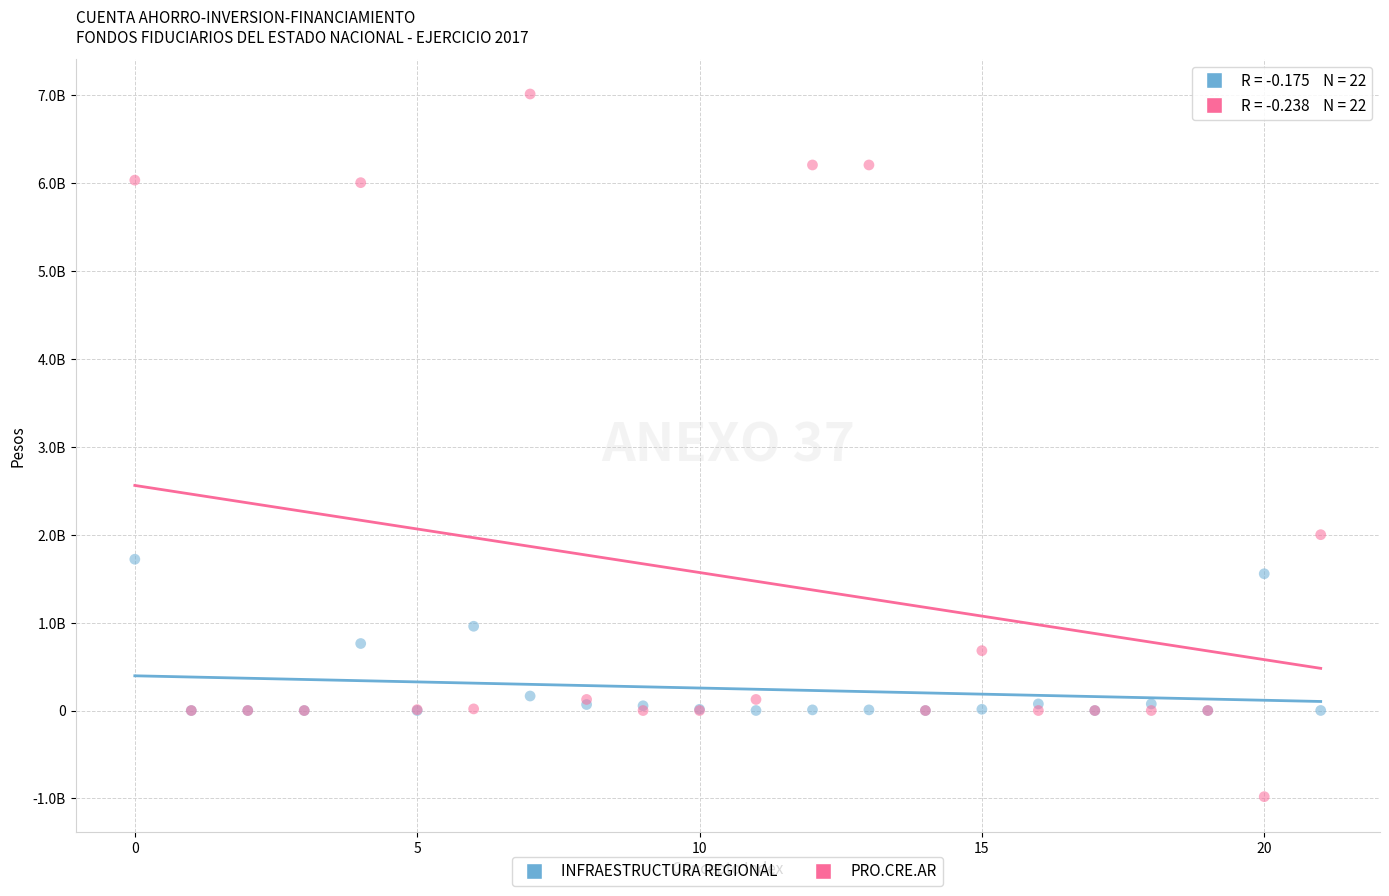

What are all the series names shown in the legend?

INFRAESTRUCTURA REGIONAL, PRO.CRE.AR